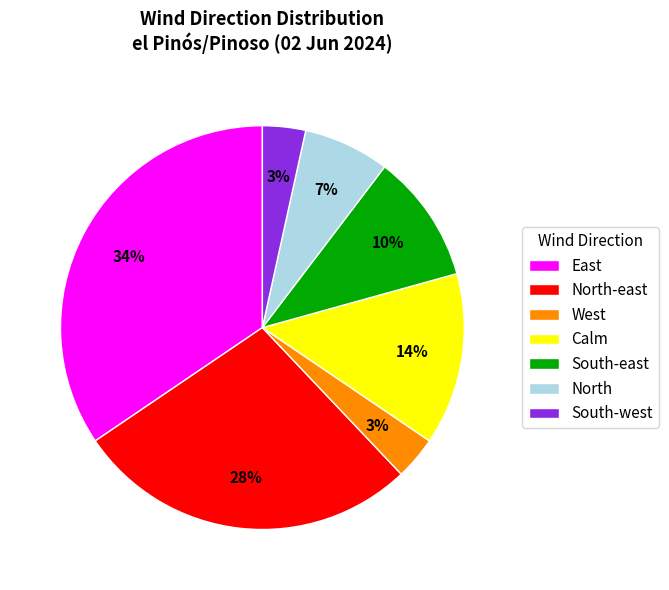

True or false: South-west accounts for 18% of the total.

False